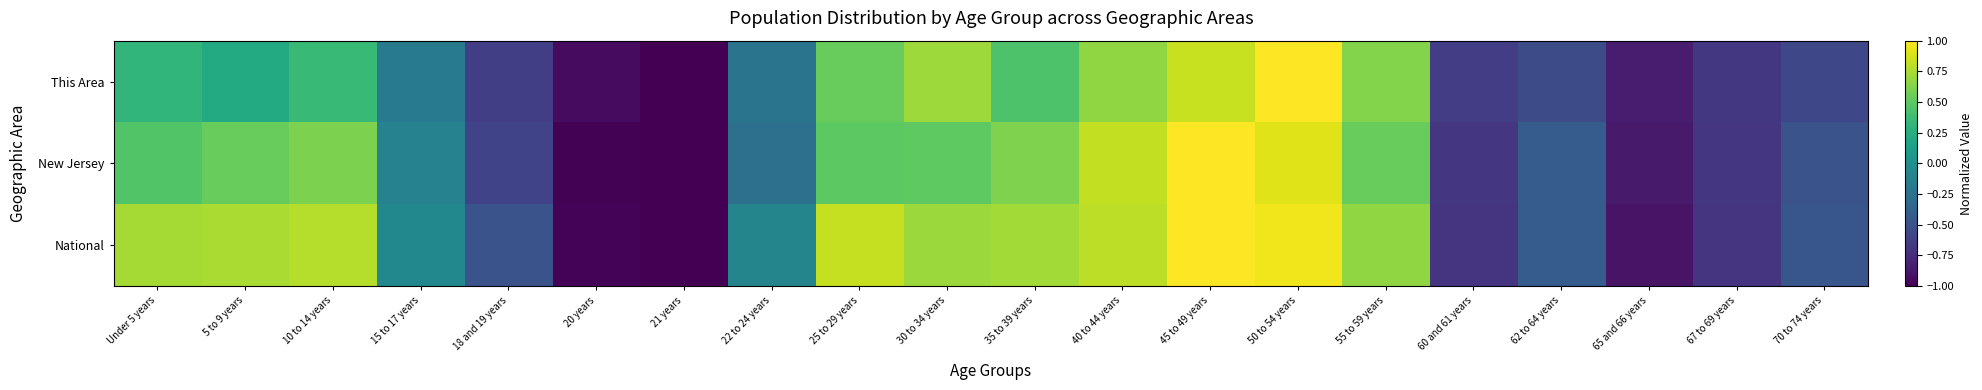

At how many categories does at least one series exceed 0?

10